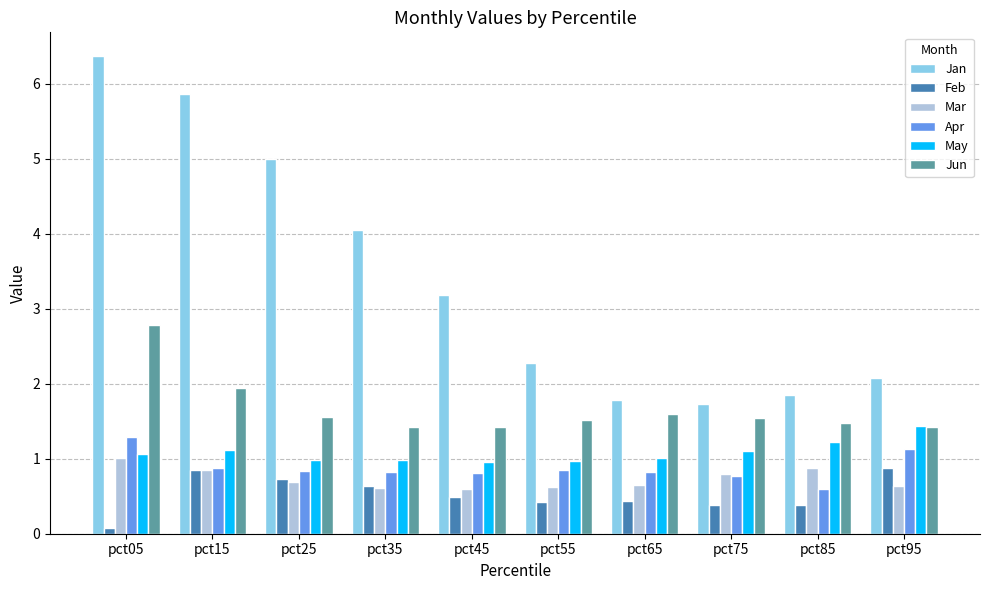

How many bars are there in each group?

6